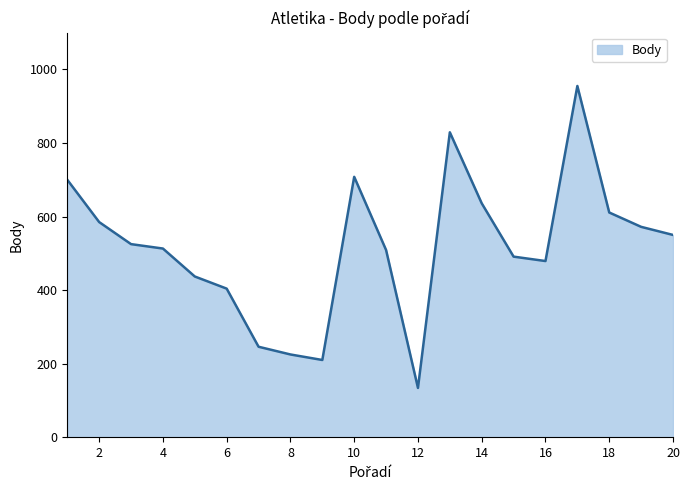

Which has a higher value, 1 or 2?

1